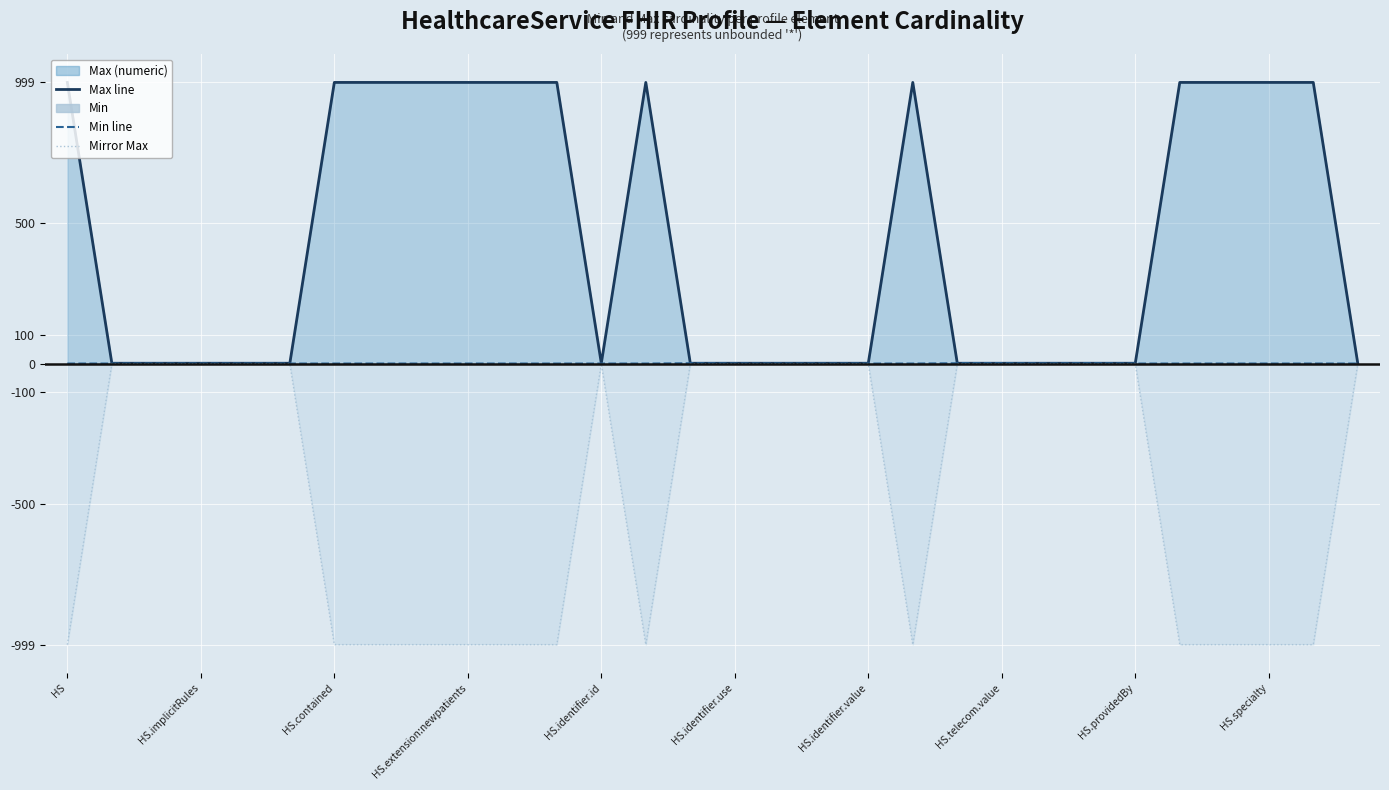

At which category does the chart reach its peak across all series?

HS